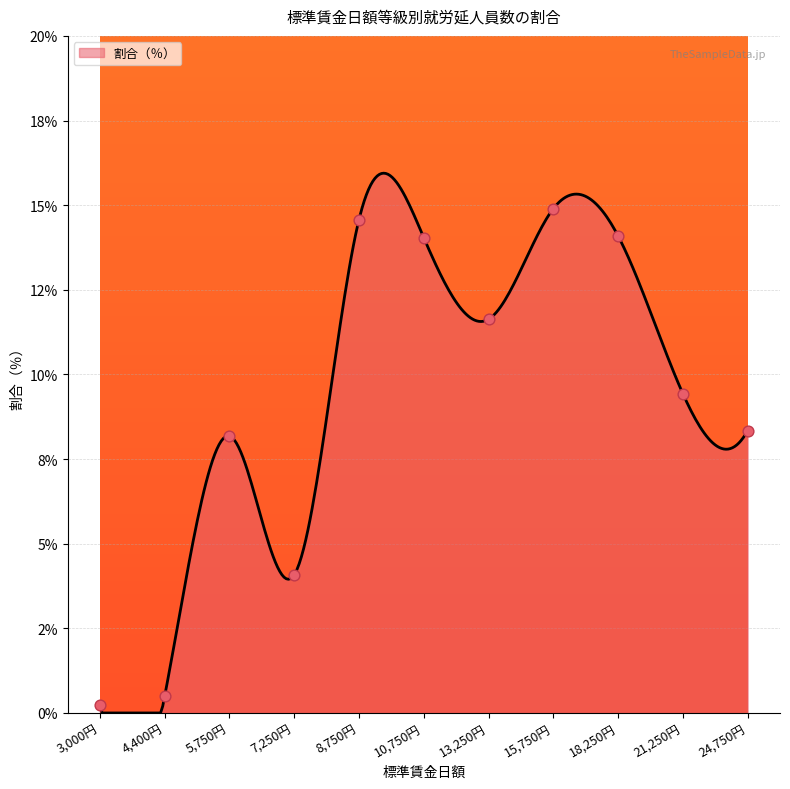

Between 15,750円 and 24,750円, which is larger?

15,750円